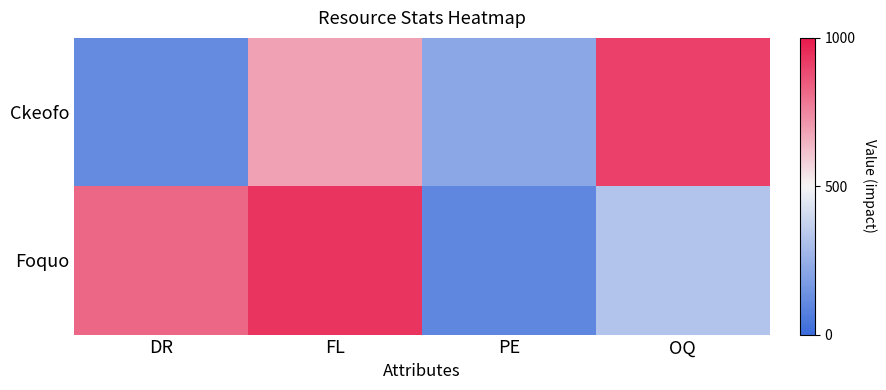

What is the difference between the highest and lowest values at FL?

248